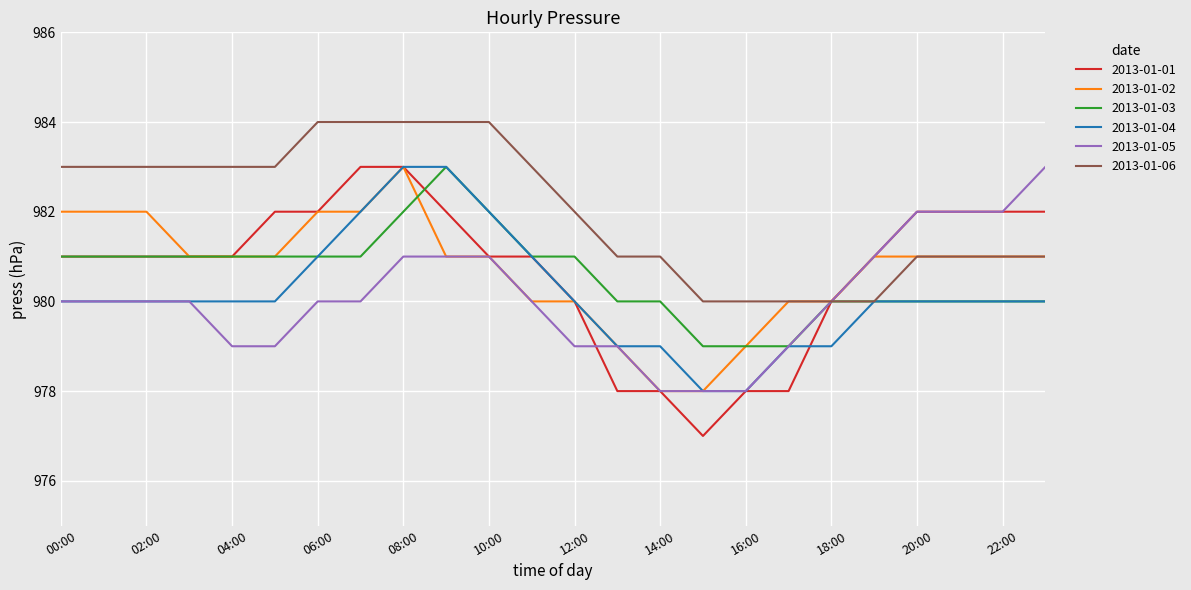

Which series has the largest range (max minus min)?

2013-01-01